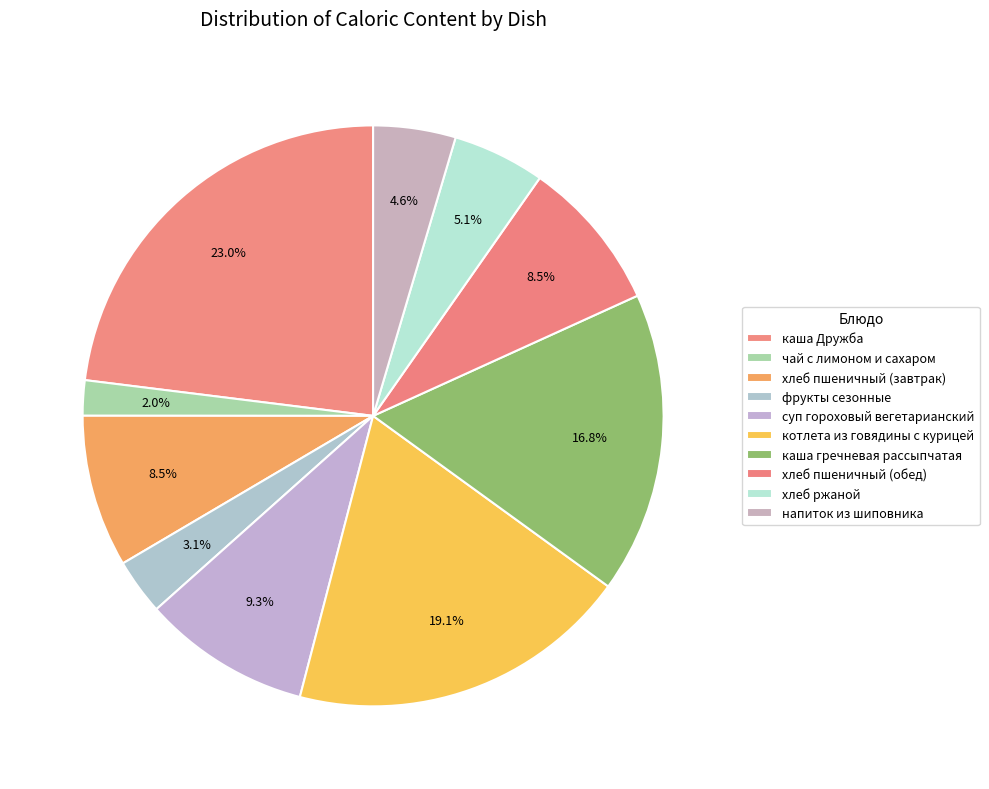

To the nearest percent, what portion does хлеб пшеничный (завтрак) represent?

8%